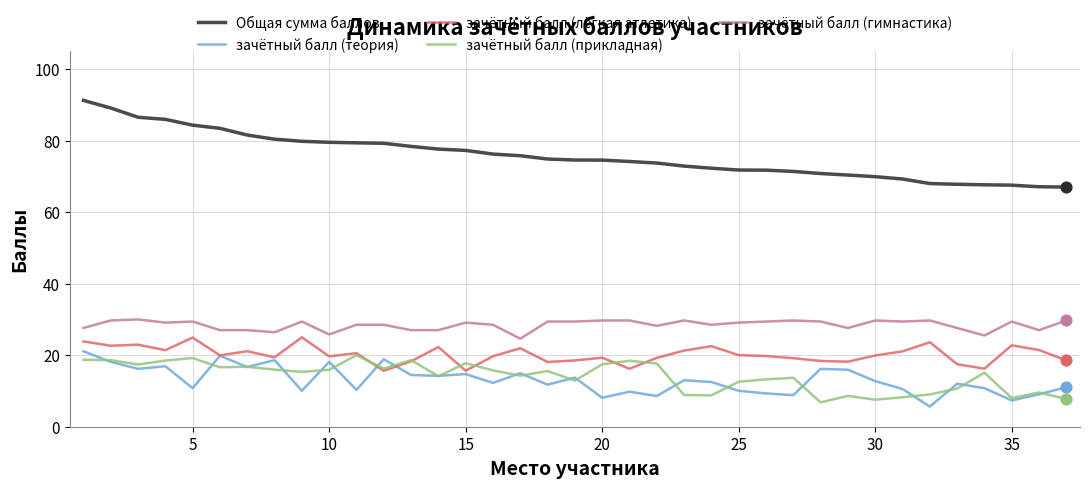

Which series has the largest total across all categories?

Общая сумма баллов